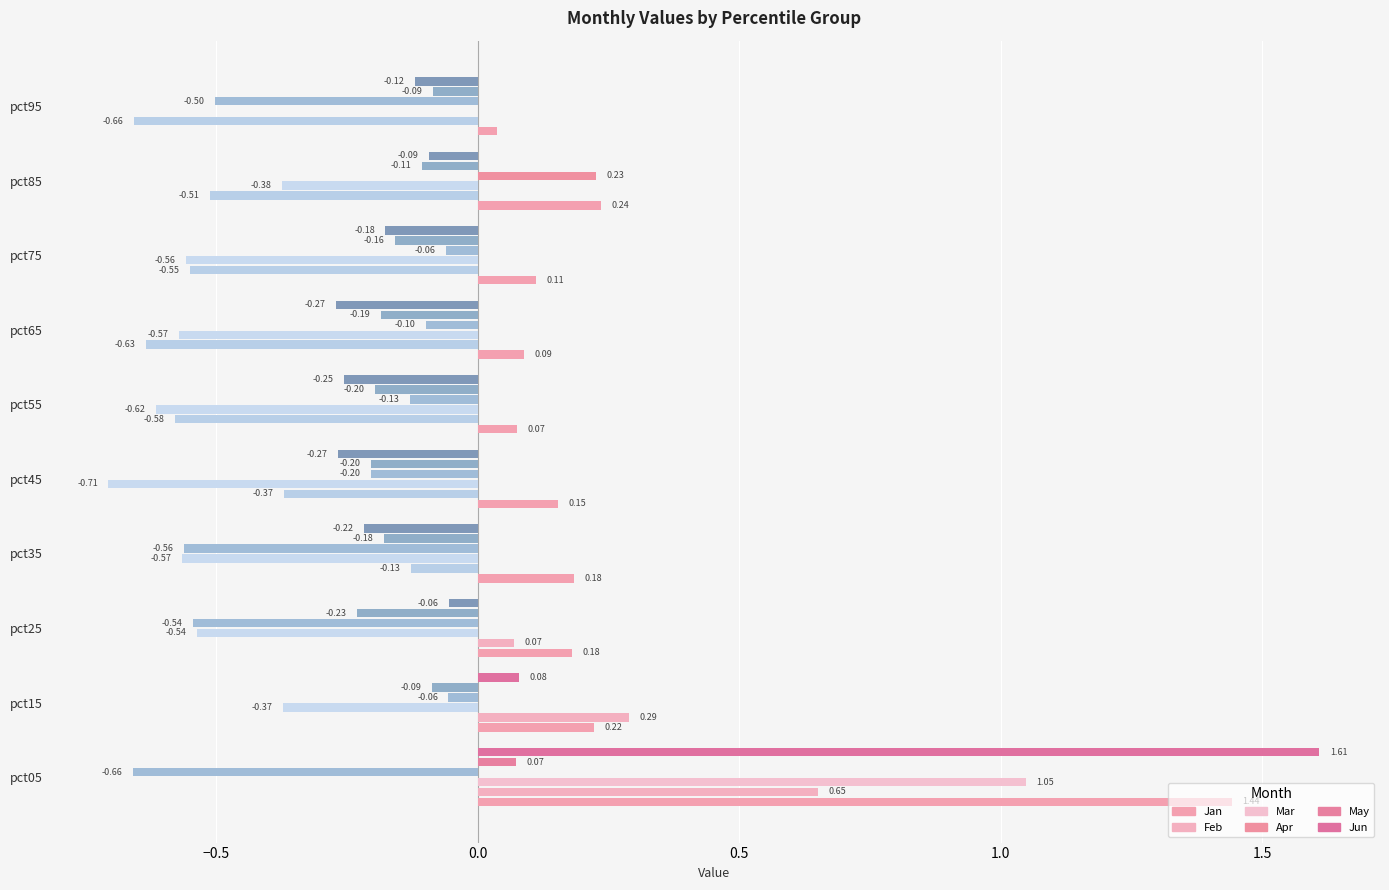

Which series has the largest total across all categories?

Jan